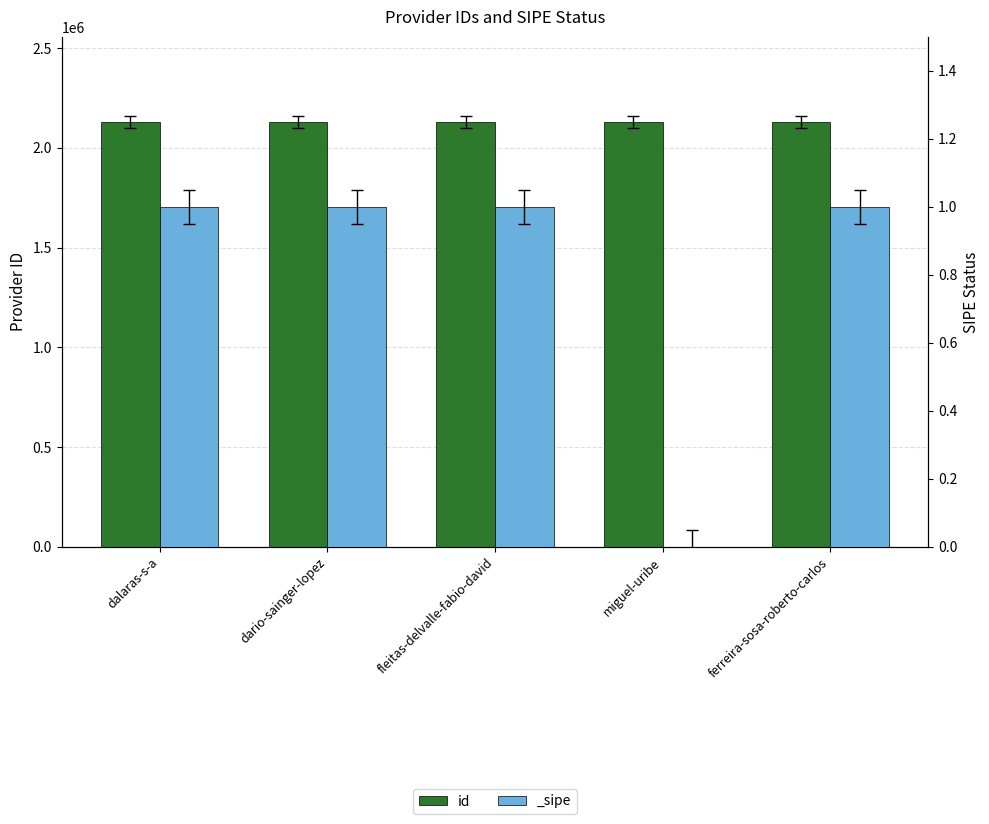

Rank the categories by value from highest to lowest.

dalaras-s-a, ferreira-sosa-roberto-carlos, dario-sainger-lopez, fleitas-delvalle-fabio-david, miguel-uribe